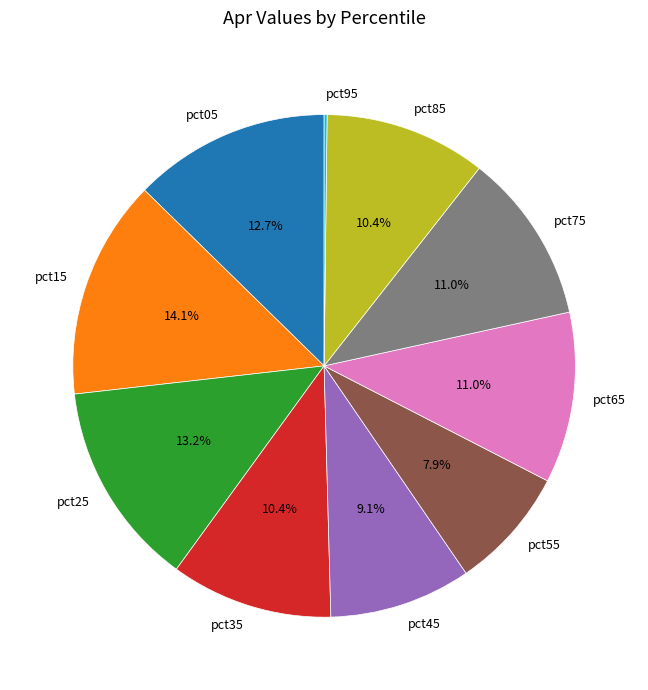

Is there a majority slice in this chart?

No